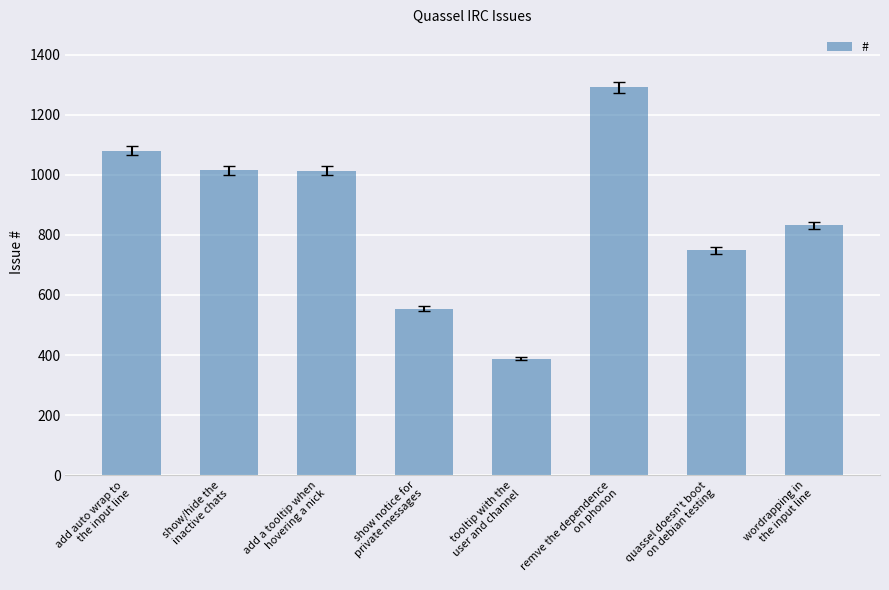

What is the difference between the maximum and minimum values?

903